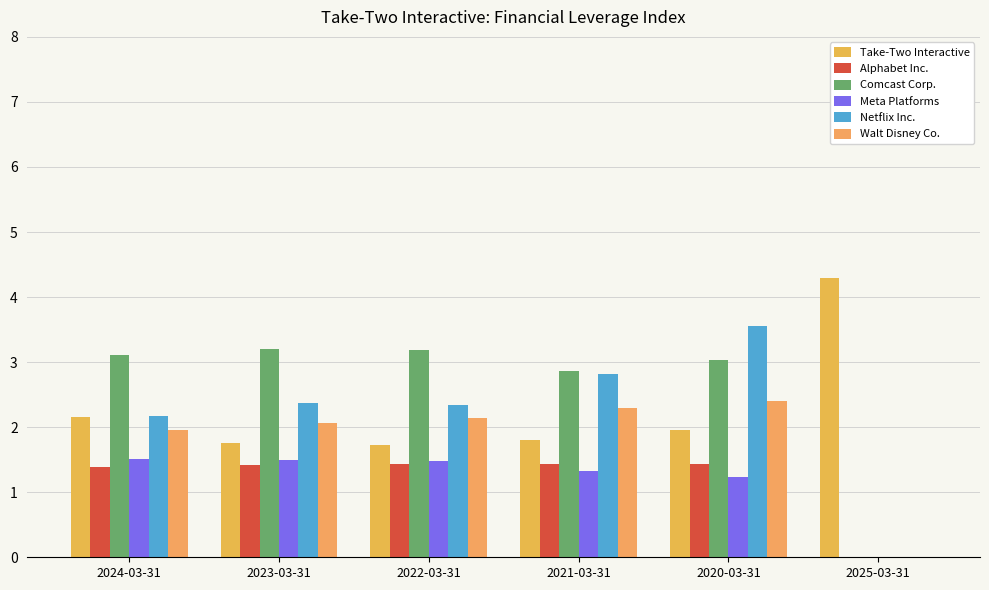

Where does the Meta Platforms series first go above 1?

2024-03-31